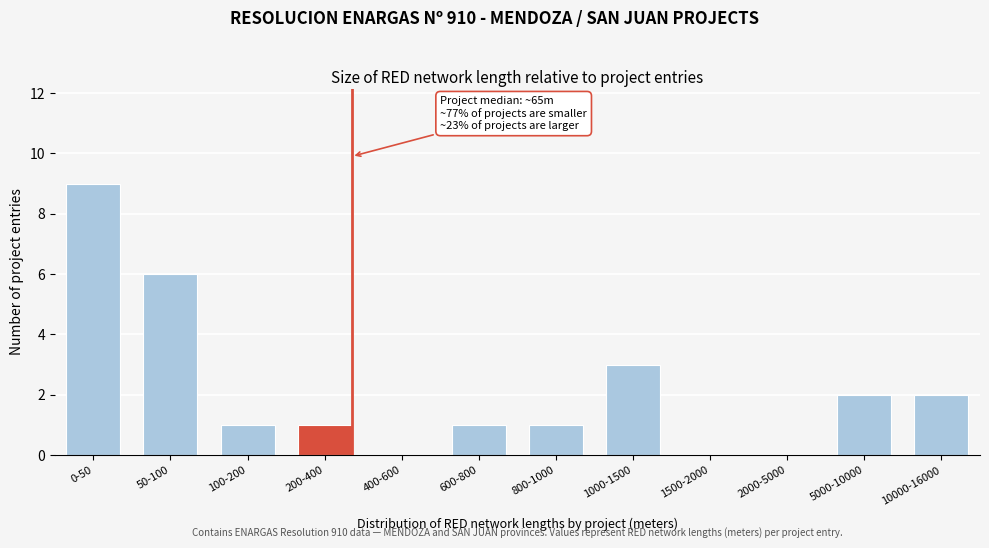

Reading right to left, list all the values displayed in this chart.

10000-16000=2	5000-10000=2	2000-5000=0	1500-2000=0	1000-1500=3	800-1000=1	600-800=1	400-600=0	200-400=1	100-200=1	50-100=6	0-50=9